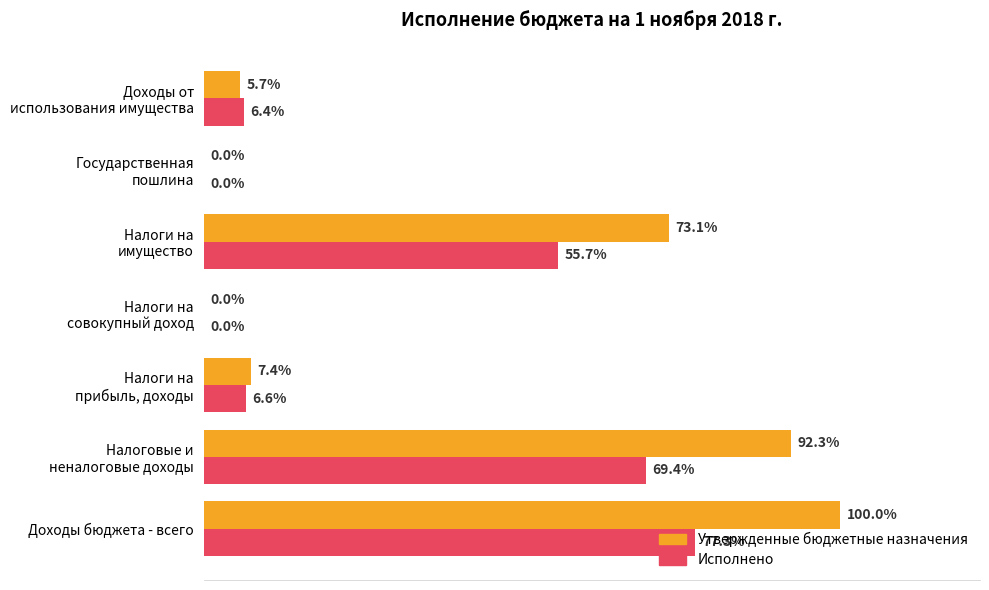

What are all the series names shown in the legend?

Утвержденные бюджетные назначения, Исполнено